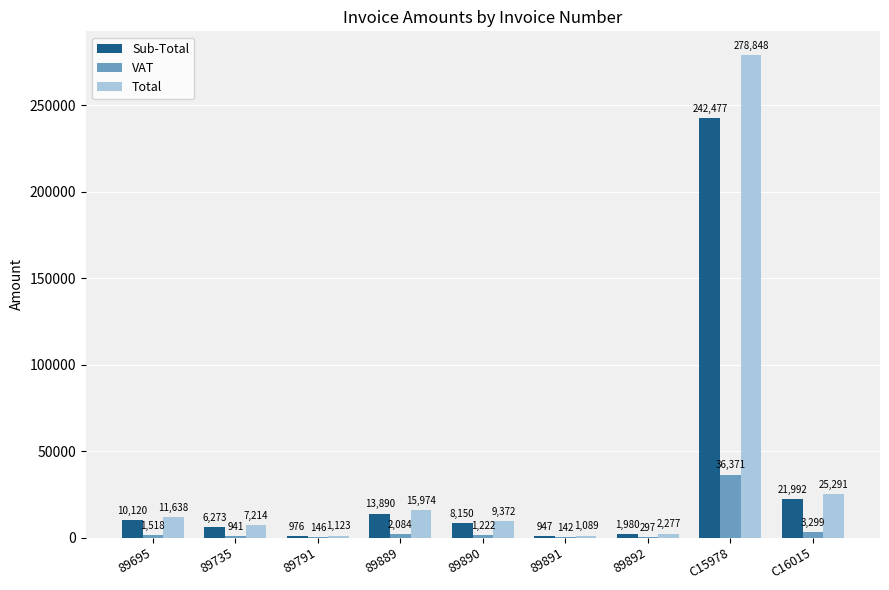

At which label is Total closest to 139968?

C16015